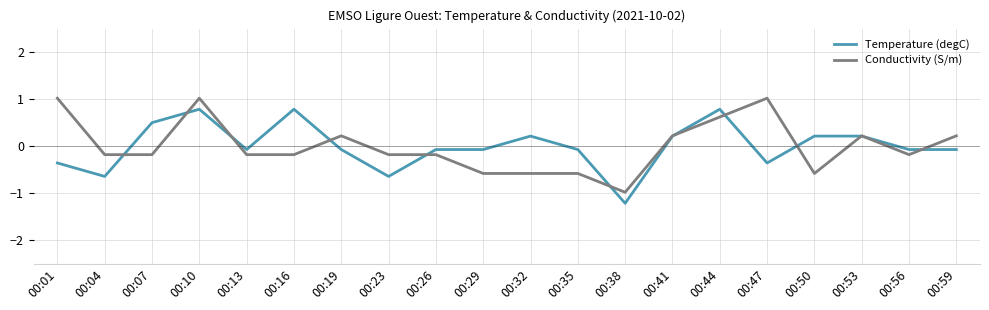

The value of Conductivity (S/m) at 00:01 is 1.8. True or false?

False